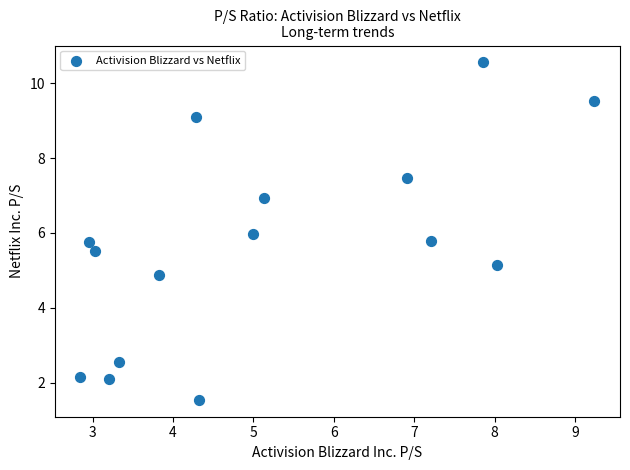

What is the range of X values (max minus min)?

6.4